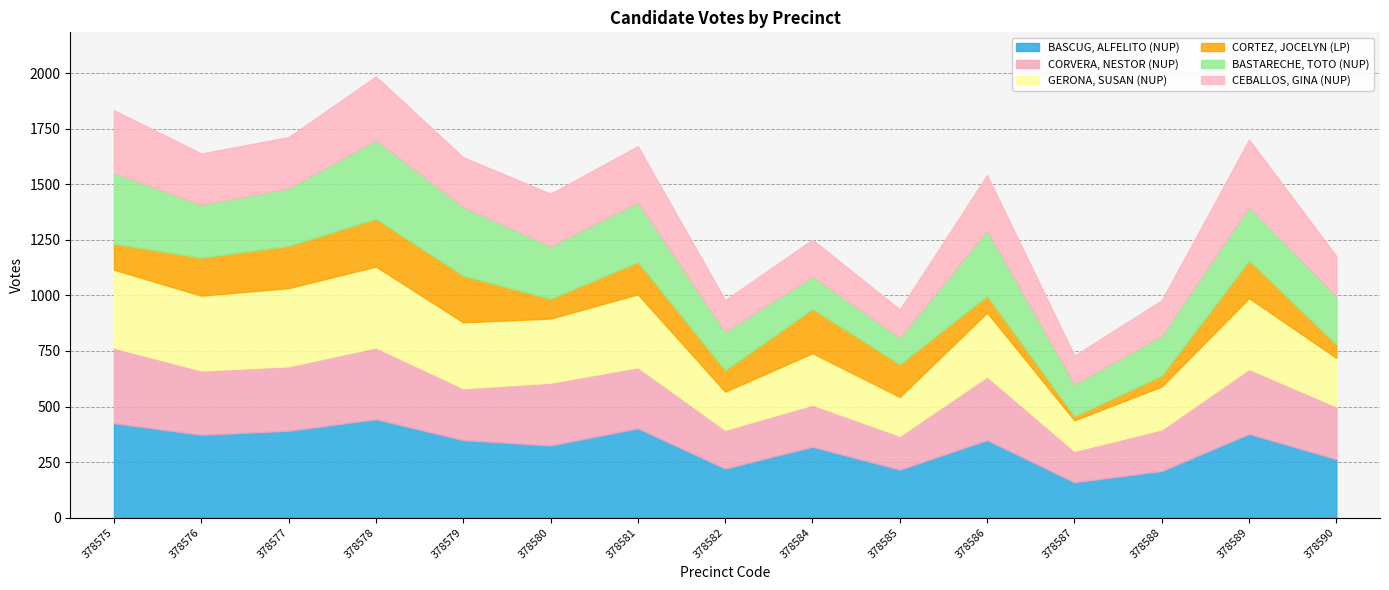

How many data points in CEBALLOS, GINA (NUP) are above 230?

6